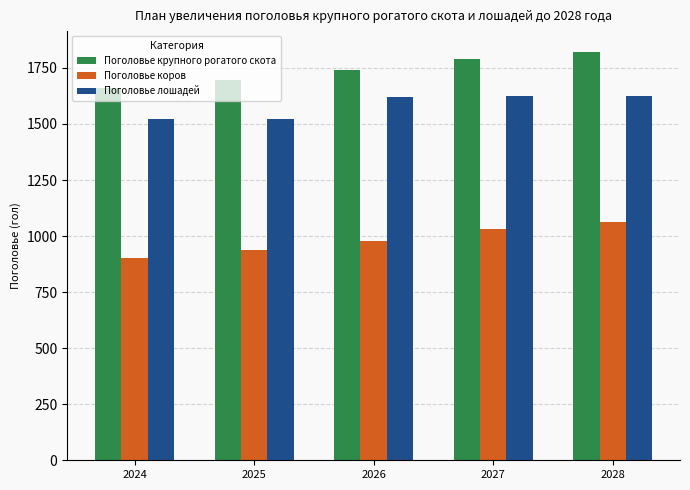

At 2027, list the series in order from largest to smallest.

Поголовье крупного рогатого скота, Поголовье лошадей, Поголовье коров